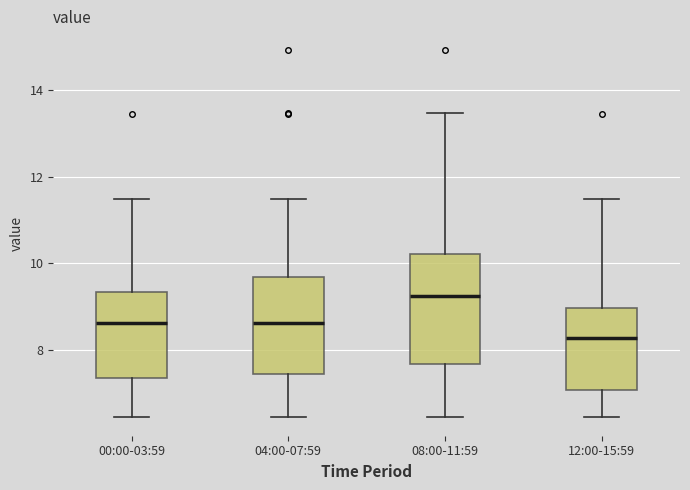

Comparing the boxes themselves (not the whiskers), which one is the tallest?

08:00-11:59